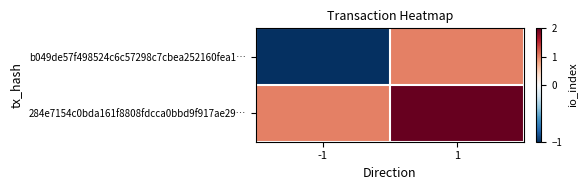

How many distinct data groups are displayed?

2